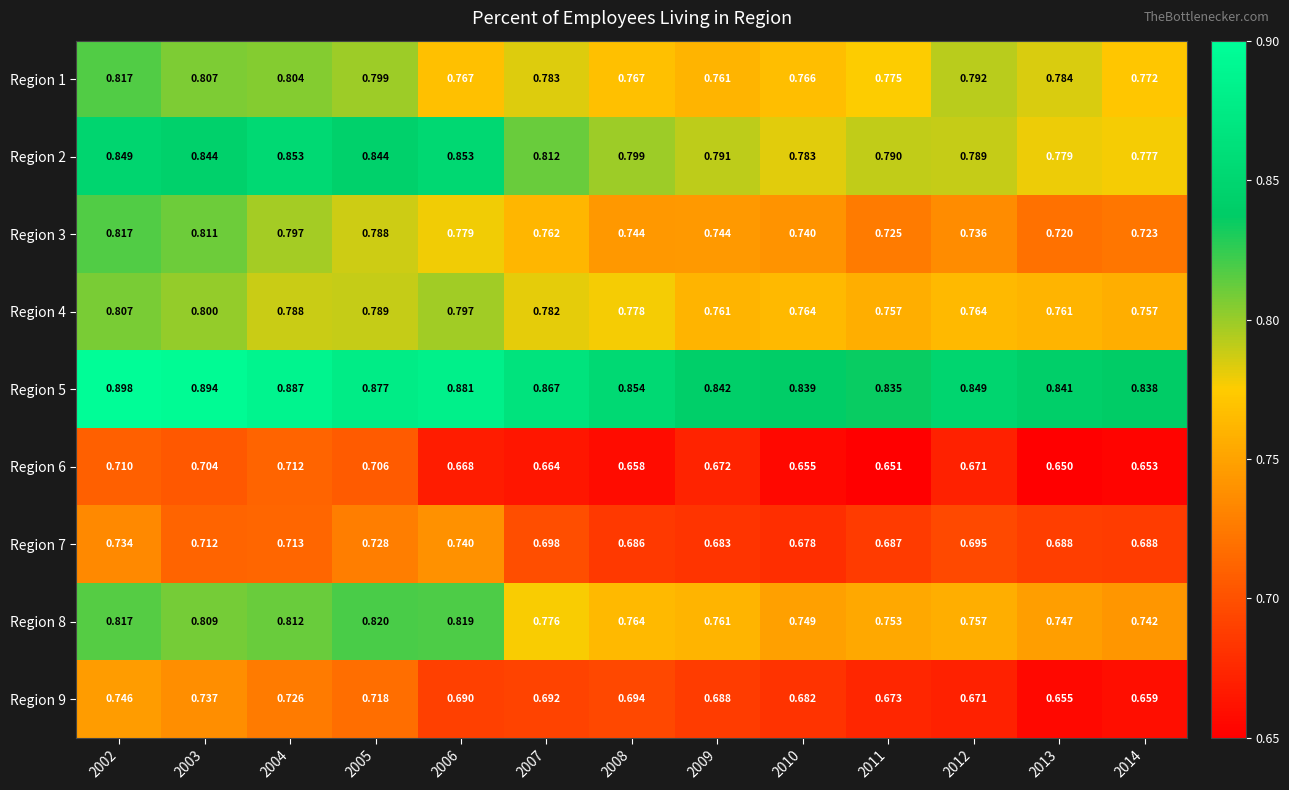

Which series has the widest spread of values?

Region 3